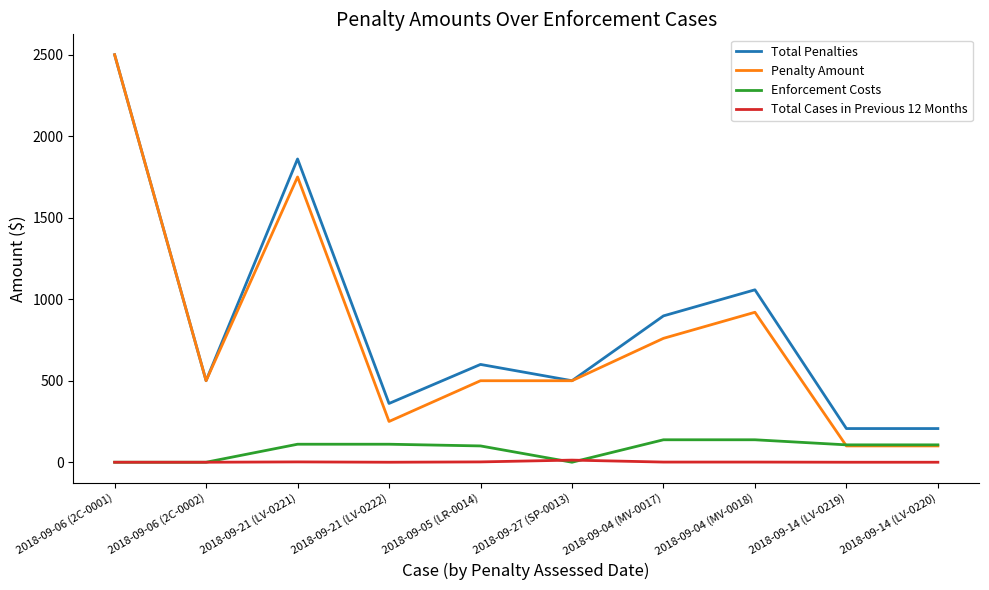

True or false: Total Penalties and Enforcement Costs cross at least once.

False